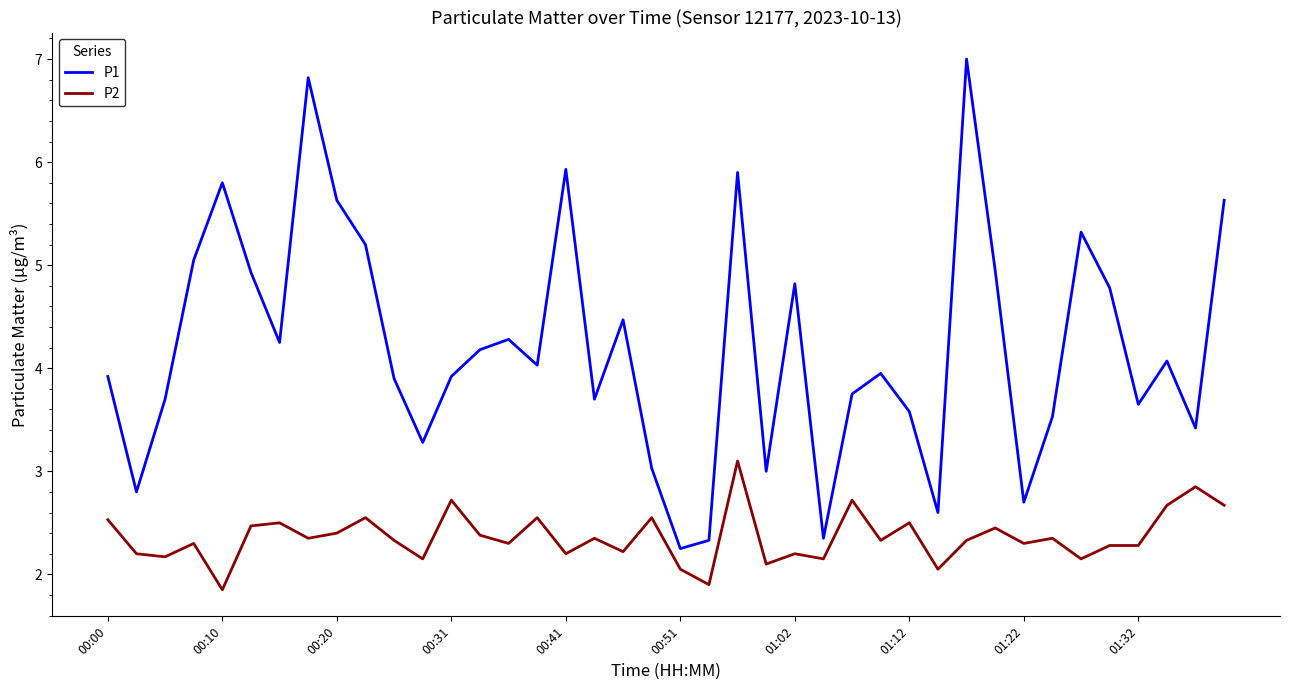

Which series has the widest spread of values?

P1